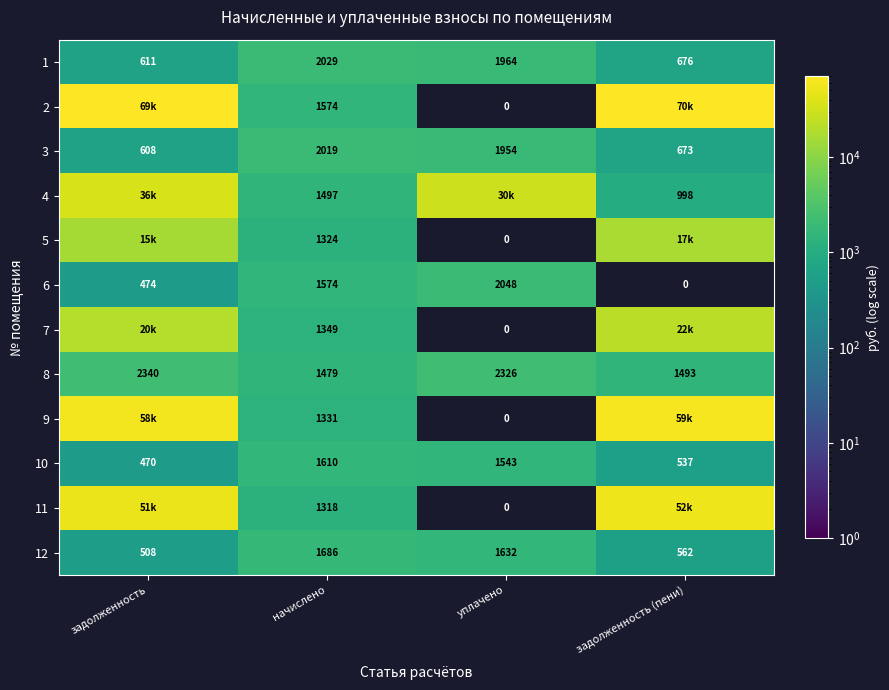

List the labels in order of 1 value, largest first.

начислено, уплачено, задолженность (пени), задолженность